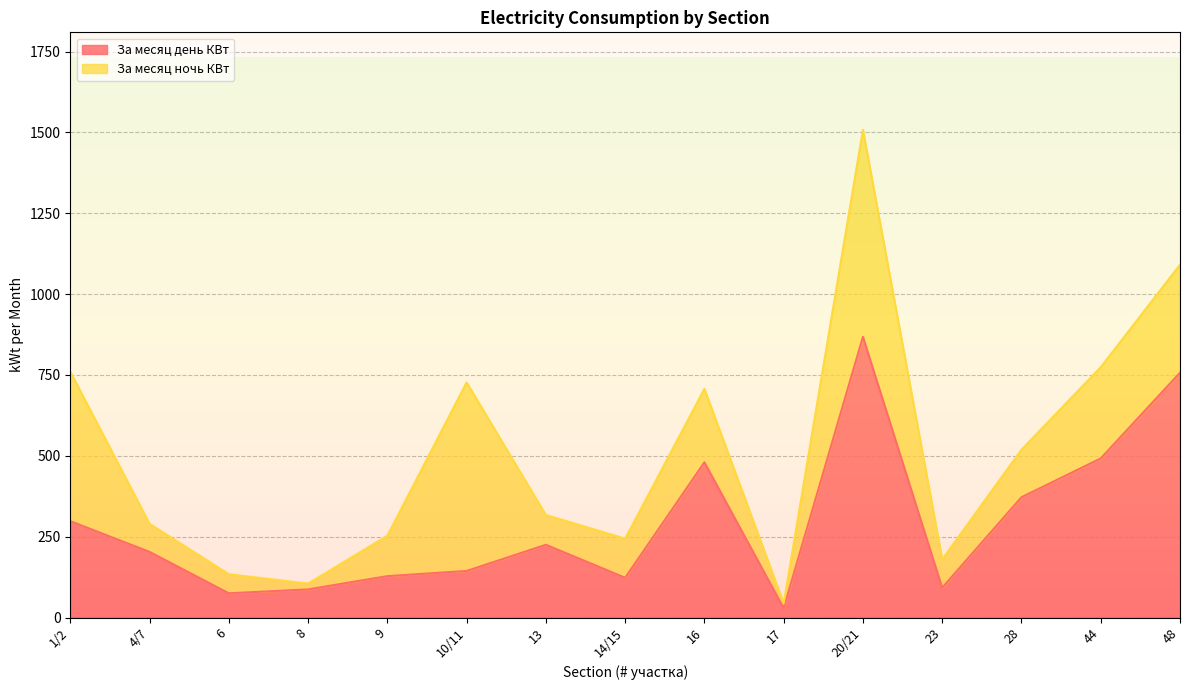

What is the smallest value displayed?

29